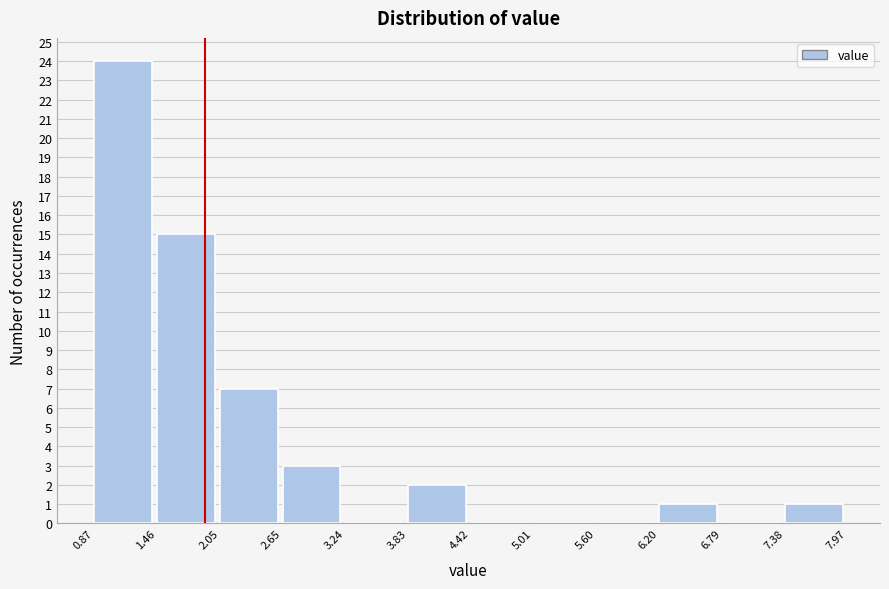

Reading left to right, transcribe this chart: for each bar, give the range it covers on the x-axis and its height. The values are not printed on the chart, so give them approximately, as read against the axis.

0.87 to 1.46: 24
1.46 to 2.05: 15
2.05 to 2.65: 7
2.65 to 3.24: 3
3.24 to 3.83: 0
3.83 to 4.42: 2
4.42 to 5.01: 0
5.01 to 5.60: 0
5.60 to 6.20: 0
6.20 to 6.79: 1
6.79 to 7.38: 0
7.38 to 7.97: 1